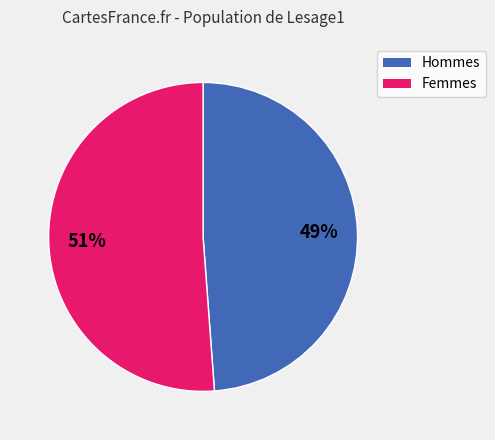

Is there any slice that represents more than half of the pie?

Yes